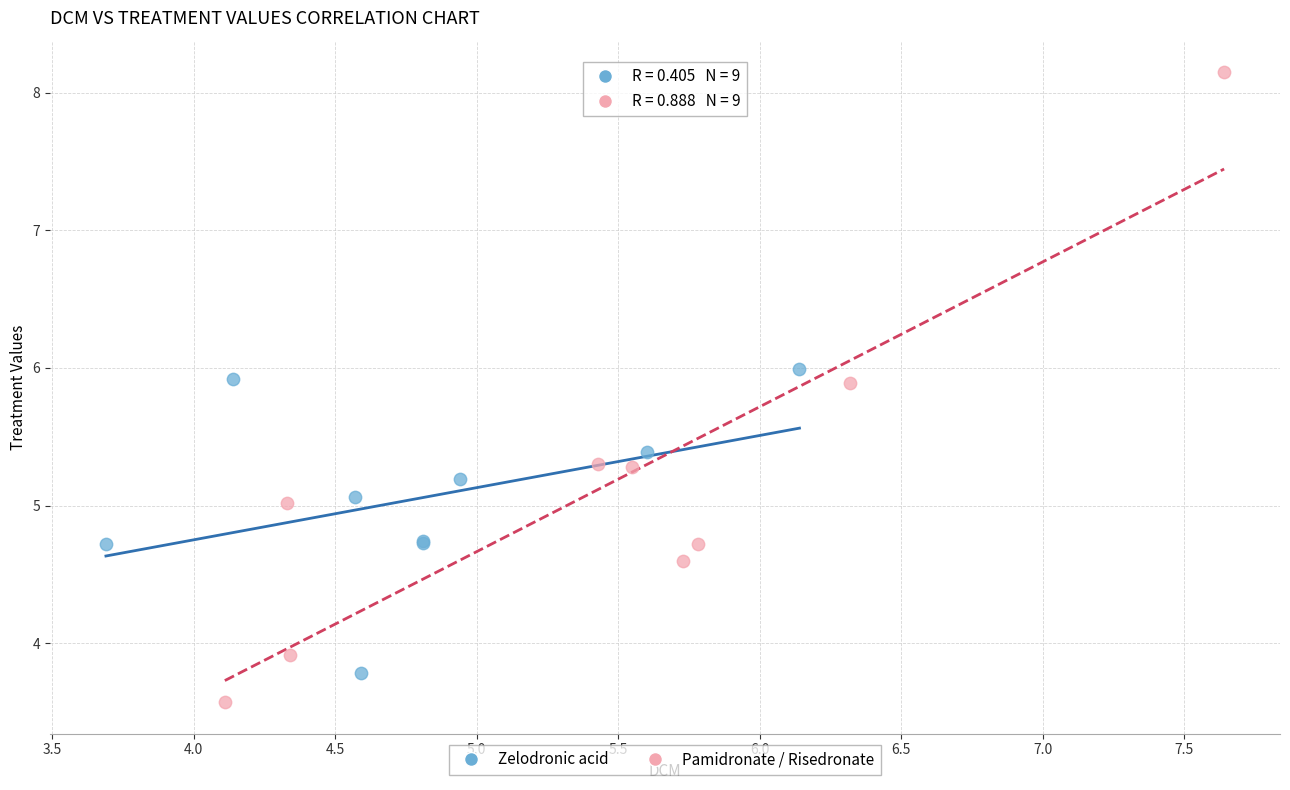

Which series reaches the maximum Y coordinate?

Pamidronate / Risedronate